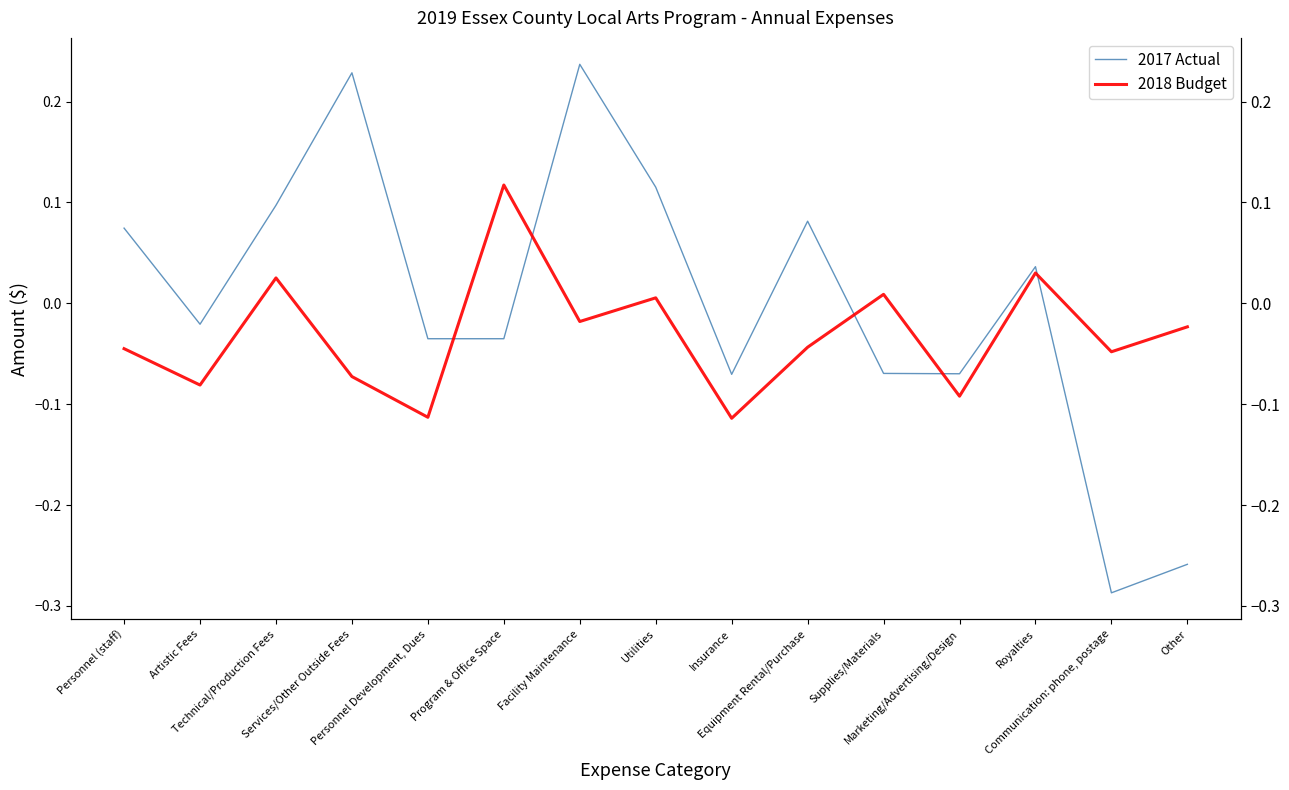

What is the label of the 15th point from the right?

Personnel (staff)